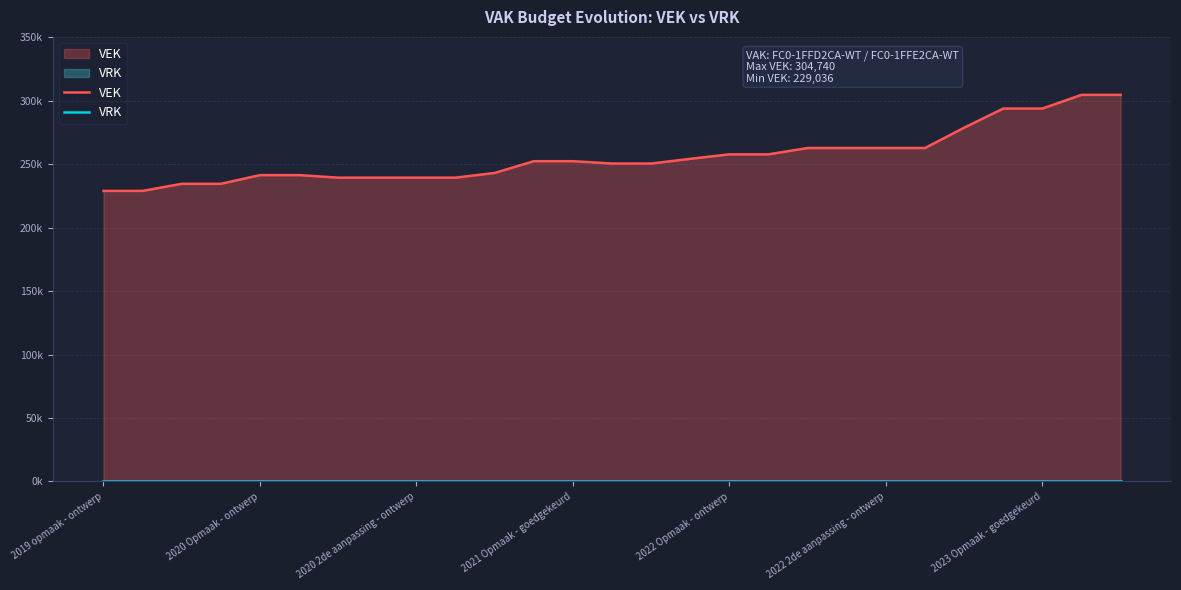

Does the chart display data point markers on the line(s)?

No